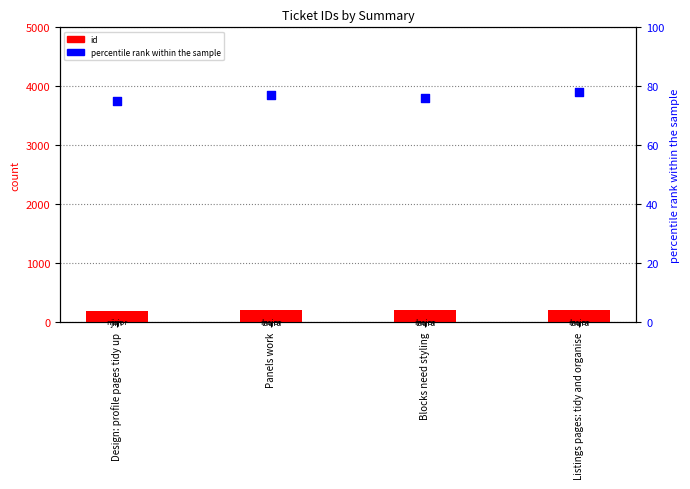

Which series has the widest spread of Y values?

id